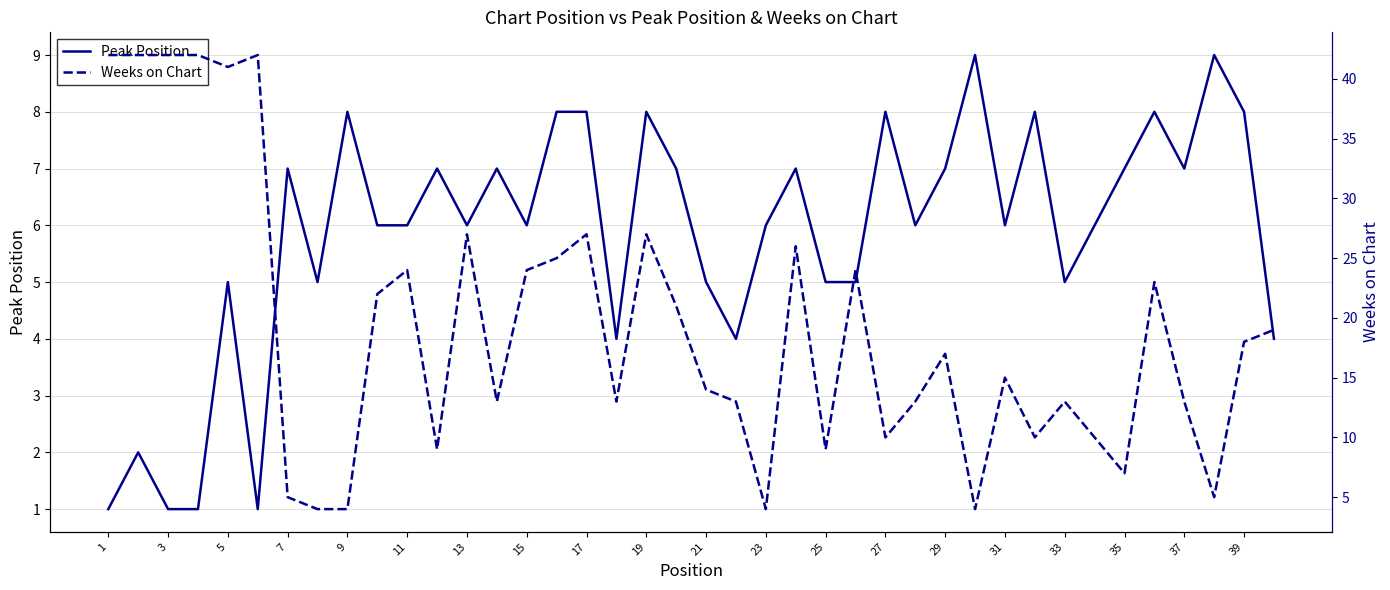

What is the maximum value shown in the chart?

42